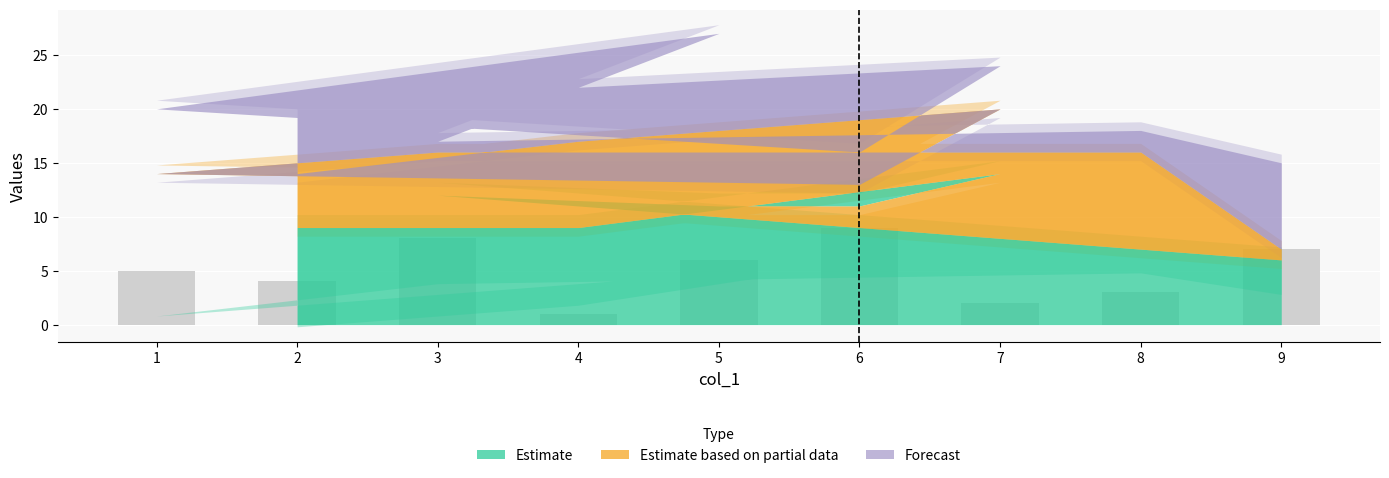

Are the bars grouped side by side (vs. stacked)?

No